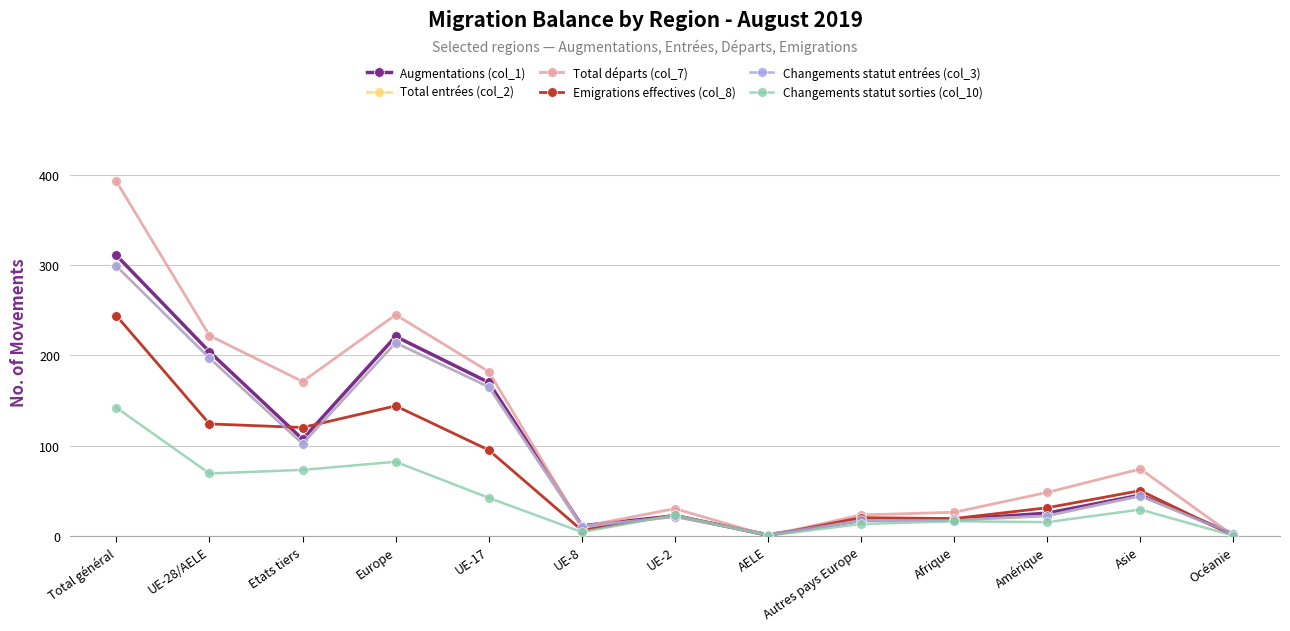

At which category is the sum across all series the highest?

Total général